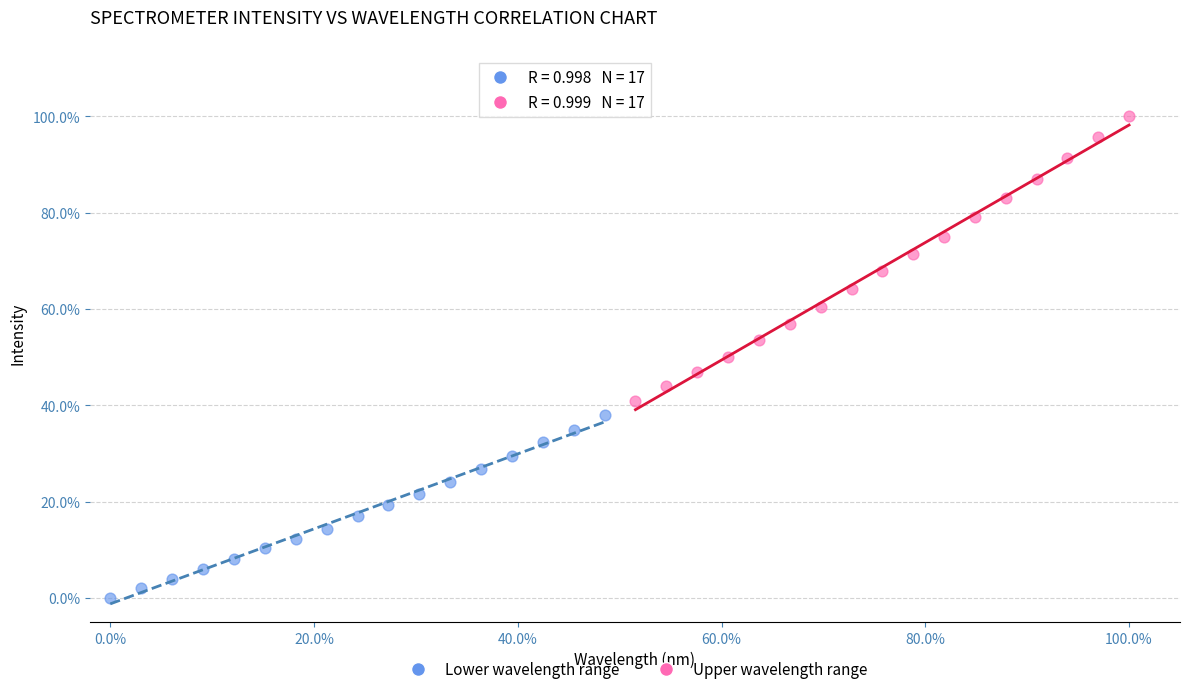

What are all the series names shown in the legend?

Lower wavelength range, Upper wavelength range